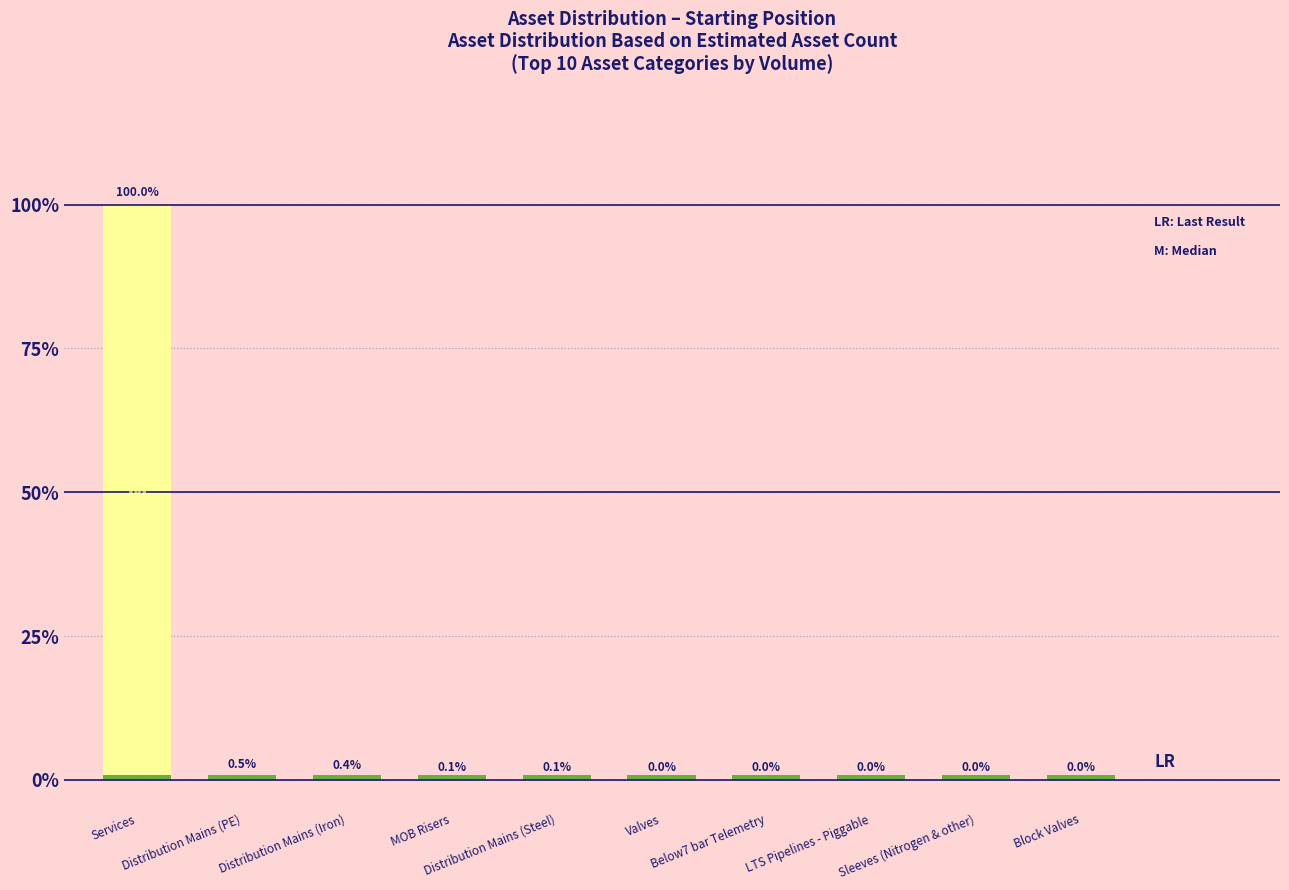

At which label is LR Reference closest to 0?

Services